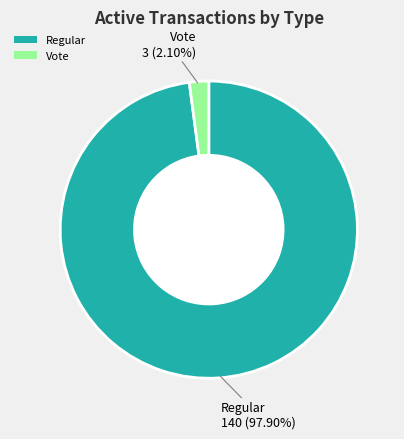

Between Regular and Vote, which is larger?

Regular